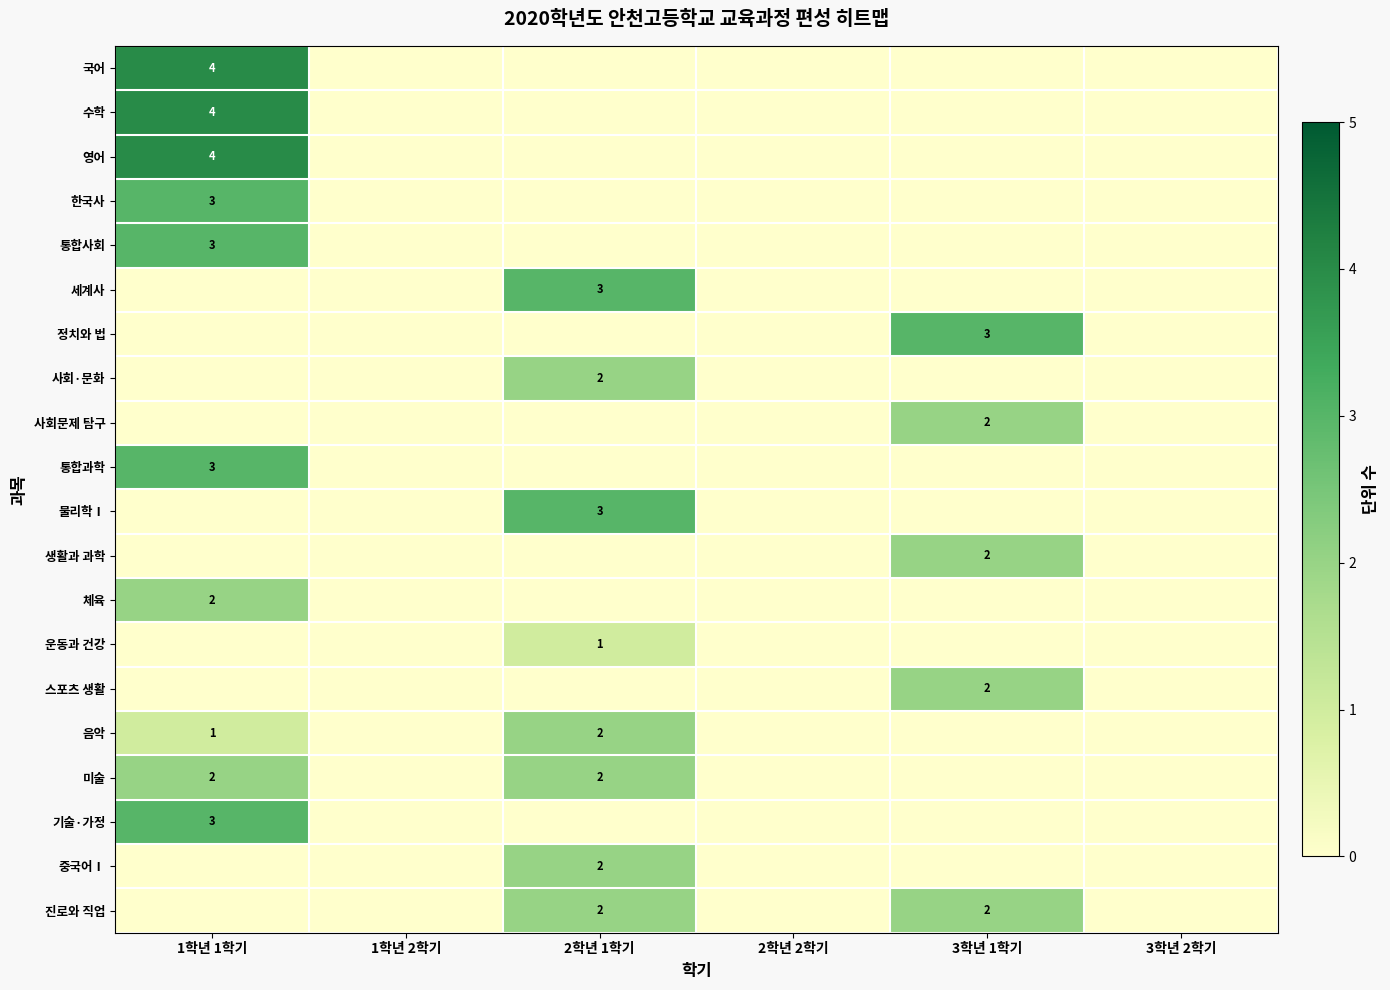

How many 미술 values are between 0 and 2?

6